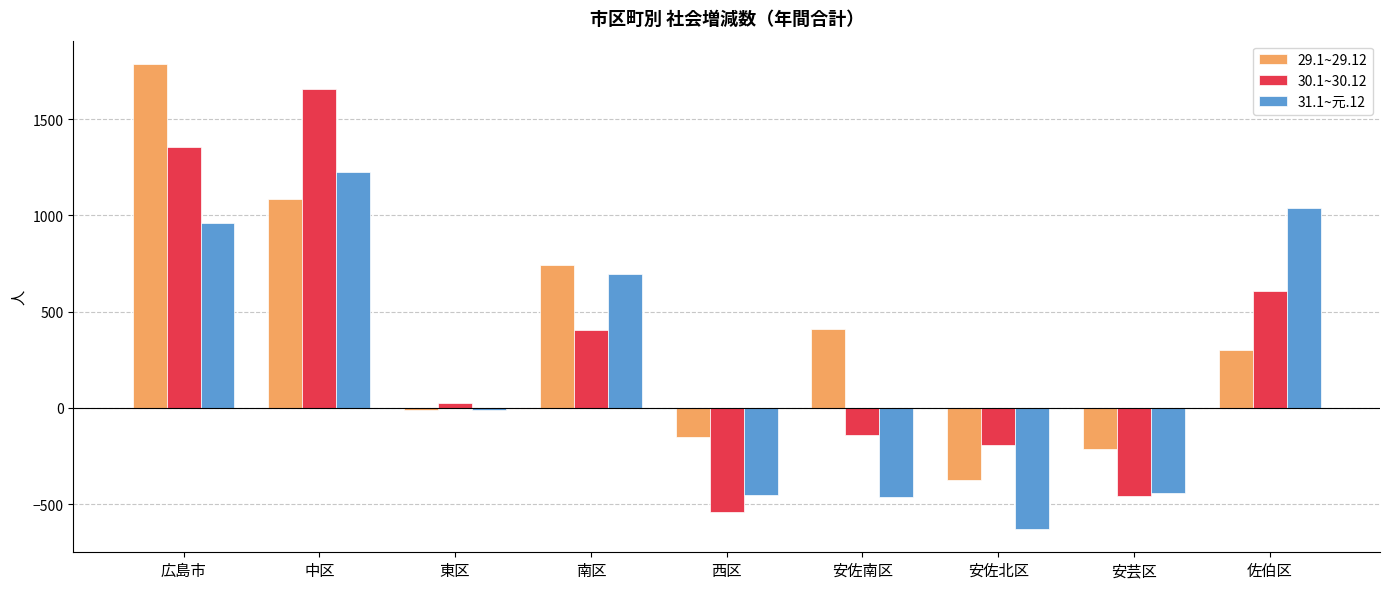

What is the maximum value shown in the chart?

1787